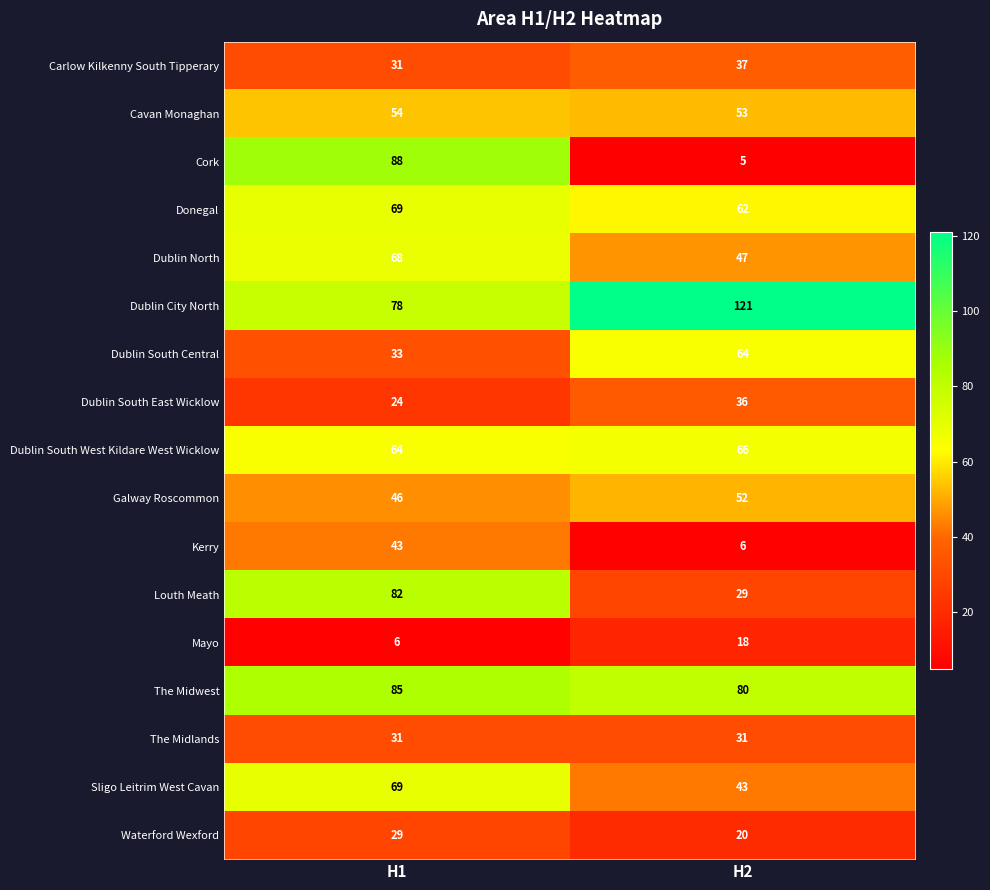

Read the Sligo Leitrim West Cavan value at H2.

43